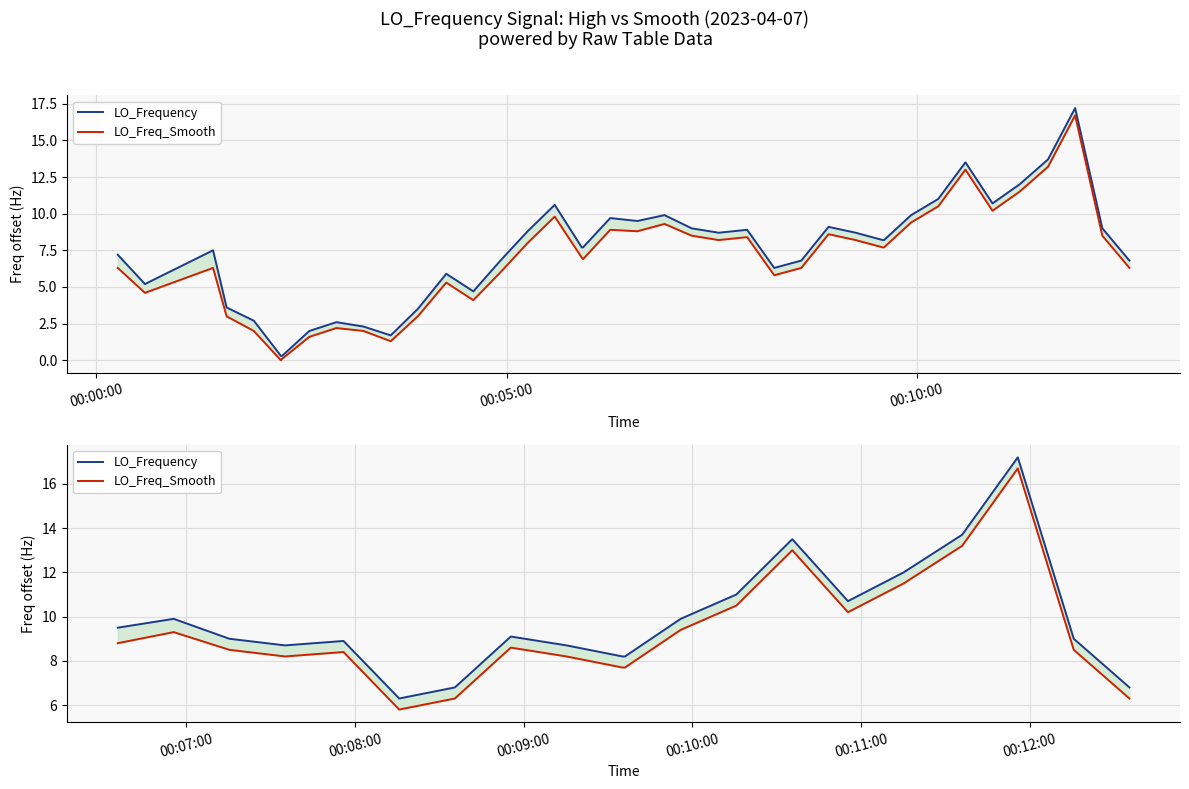

True or false: LO_Frequency and LO_Freq_Smooth cross at least once.

False